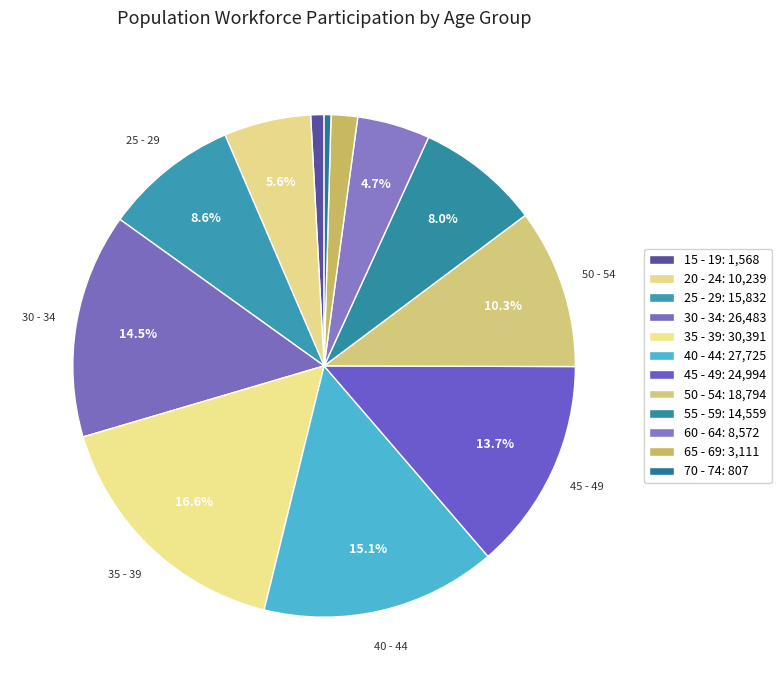

How much of the chart is everything except 30 - 34?

85.5%